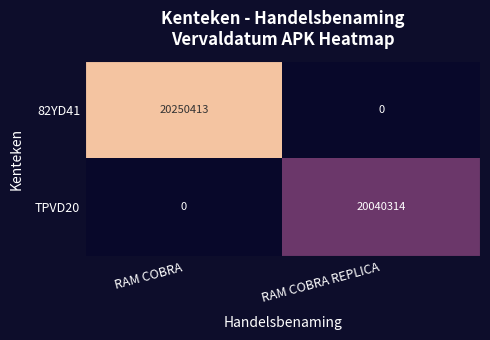

What is the maximum value shown in the chart?

20250413